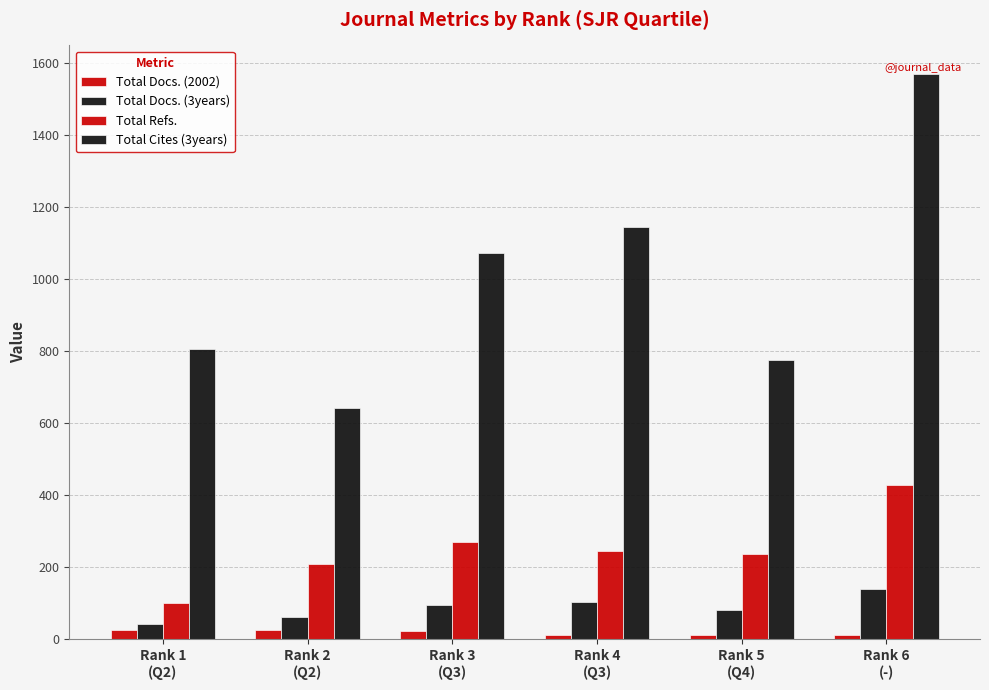

How many categories are shown in the chart?

6